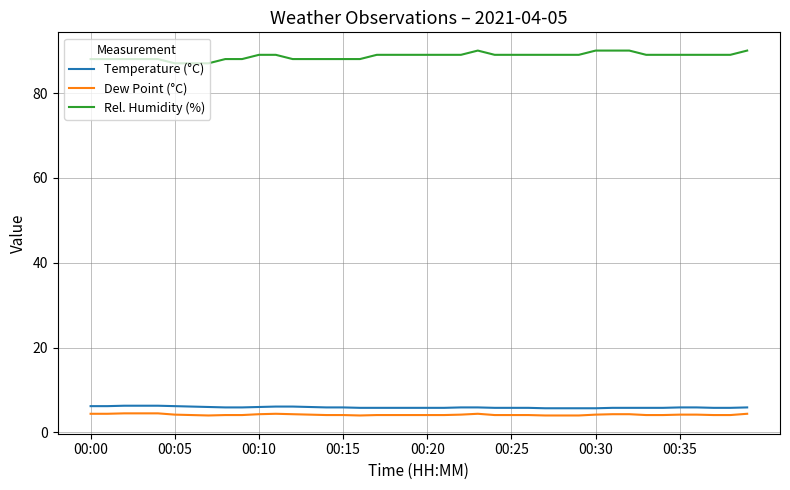

True or false: Rel. Humidity (%) and Dew Point (°C) cross at least once.

False